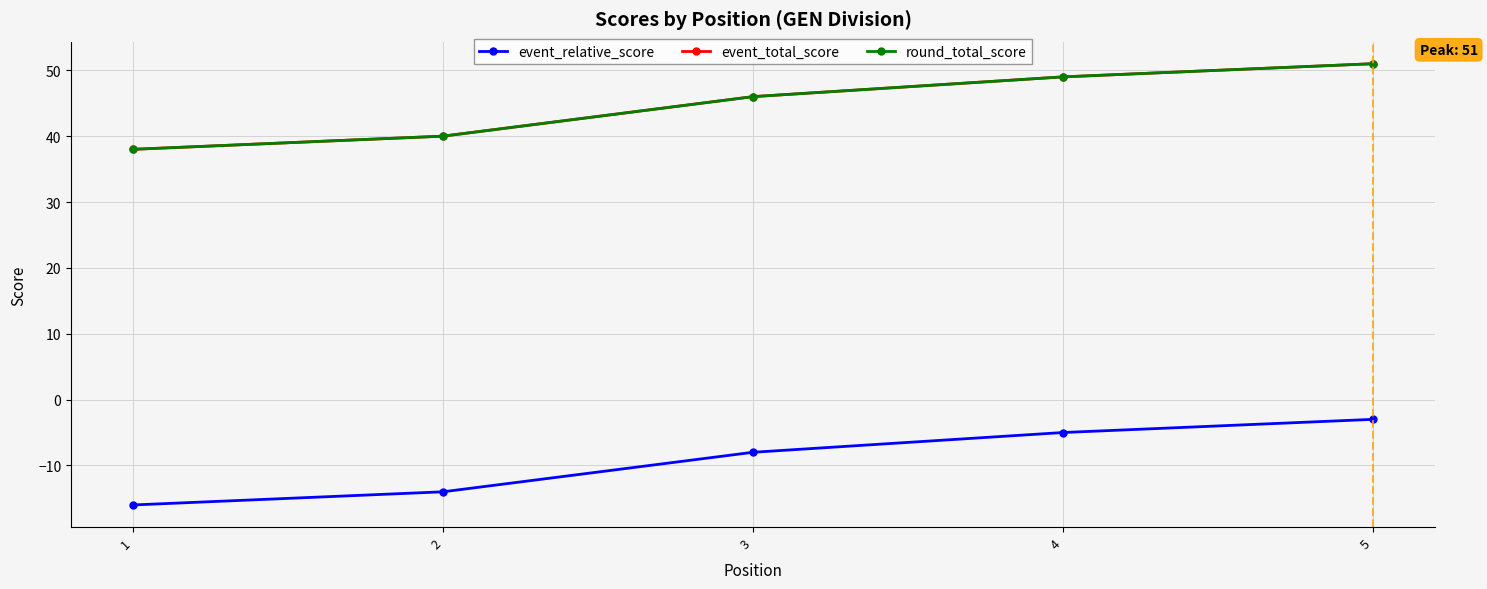

True or false: event_relative_score and round_total_score cross at least once.

False